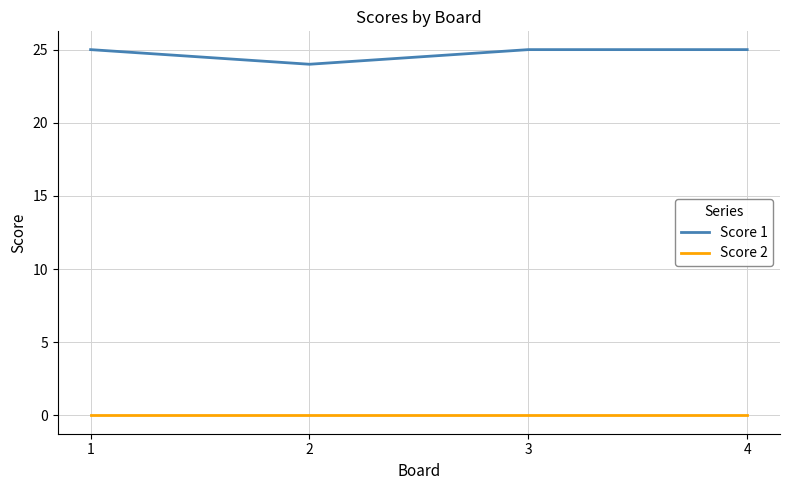

Reading left to right, list all the values displayed in this chart.

Score 1: 1=25	2=24	3=25	4=25
Score 2: 1=0	2=0	3=0	4=0